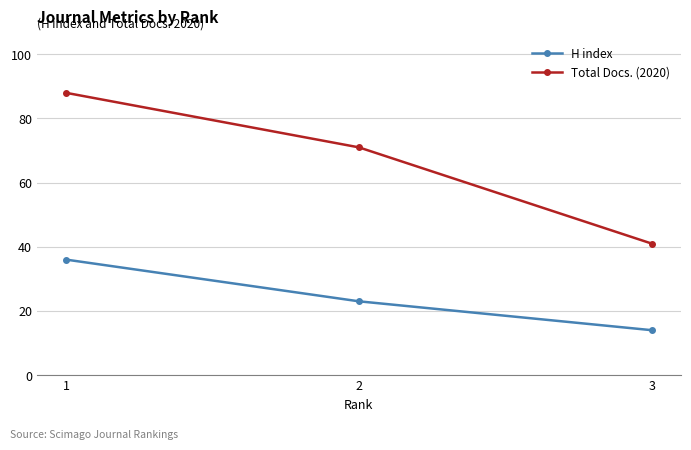

Reading left to right, extract all data points from this chart.

H index: 36	23	14
Total Docs. (2020): 88	71	41